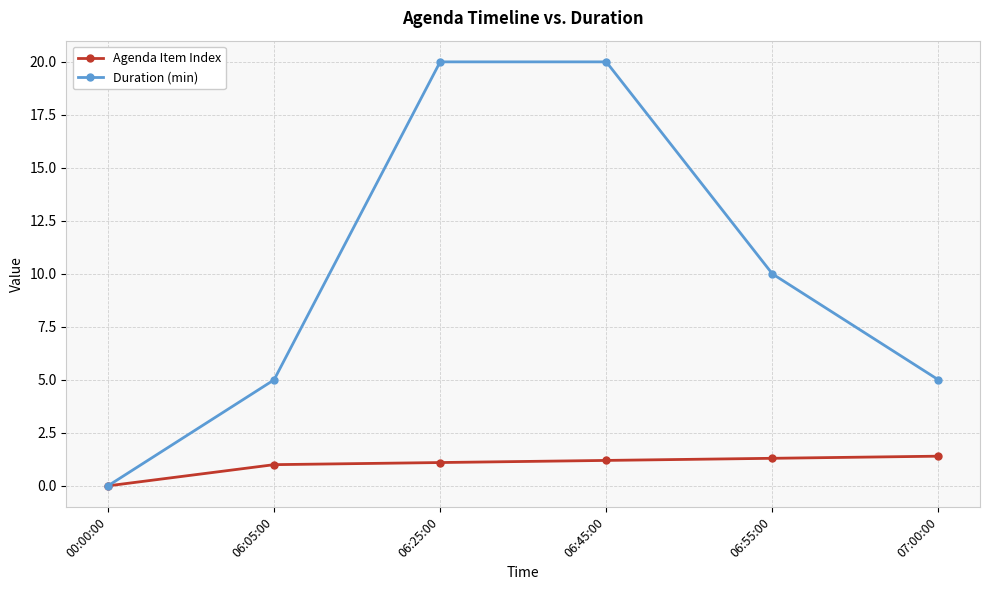

What is the greatest value displayed?

20.0